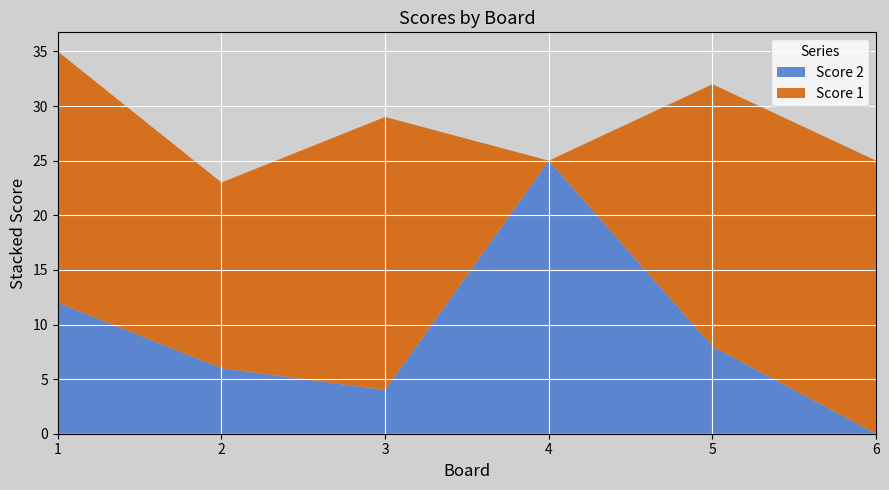

Reading left to right, transcribe all the data shown in this chart.

Score 1: 1=23	2=17	3=25	4=0	5=24	6=25
Score 2: 1=12	2=6	3=4	4=25	5=8	6=0